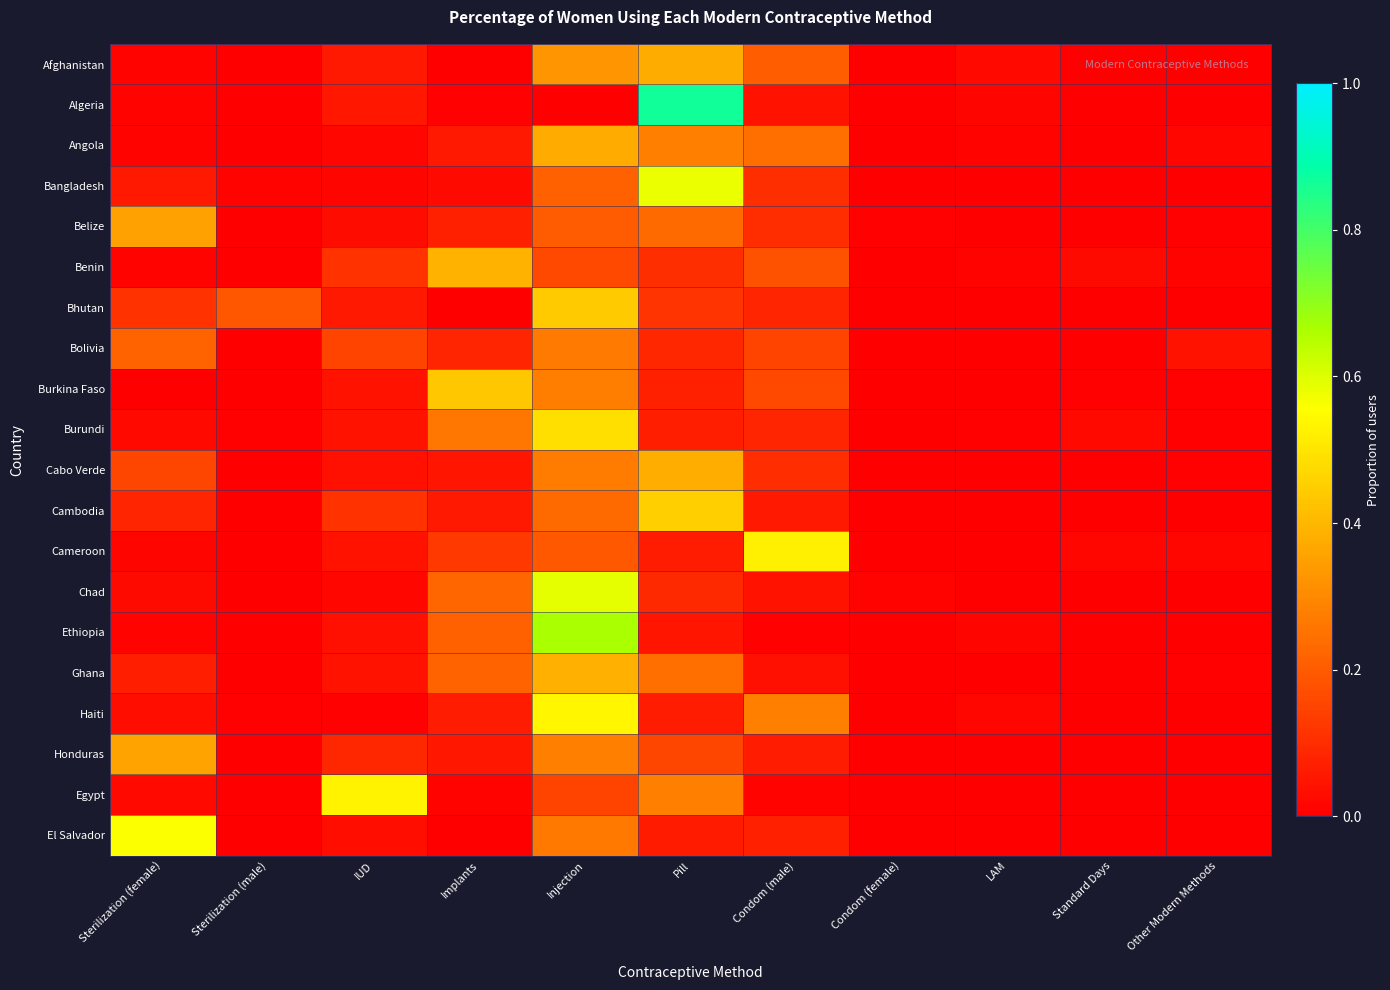

At which category is the sum across all series the highest?

Injection